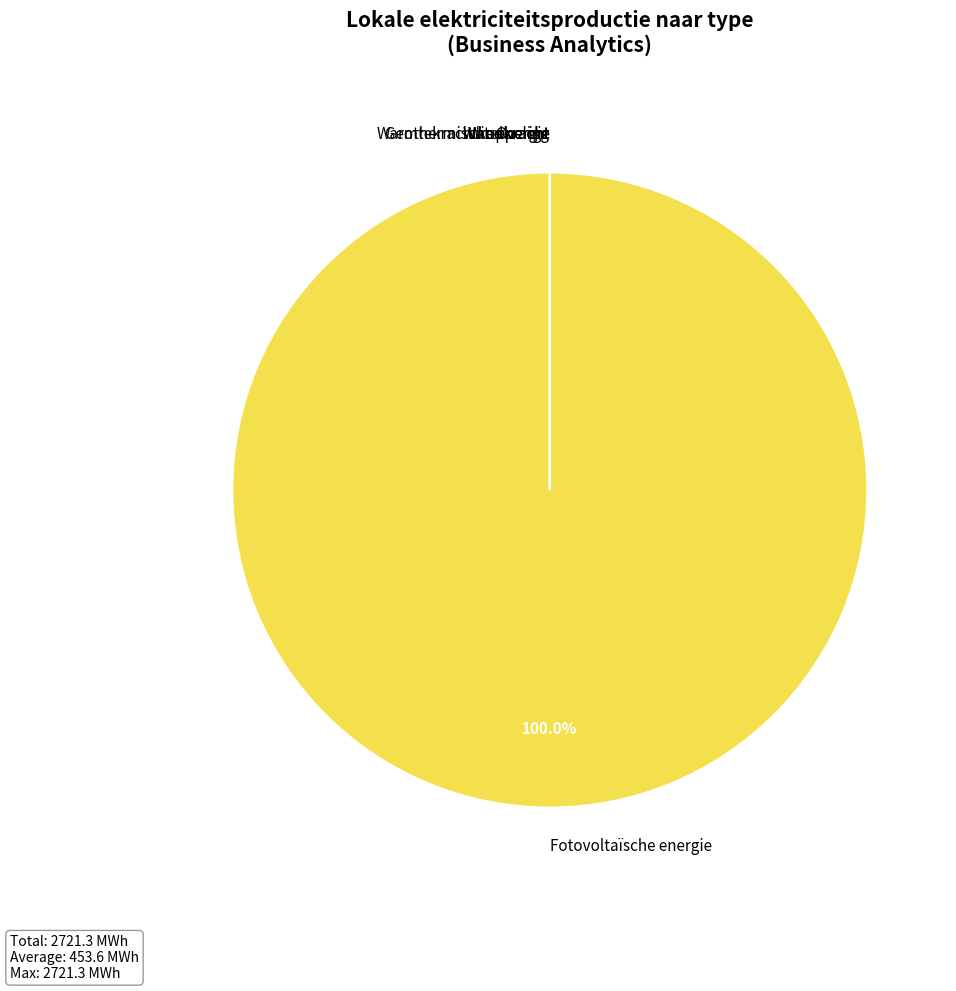

To the nearest percent, what is the average slice percentage?

17%